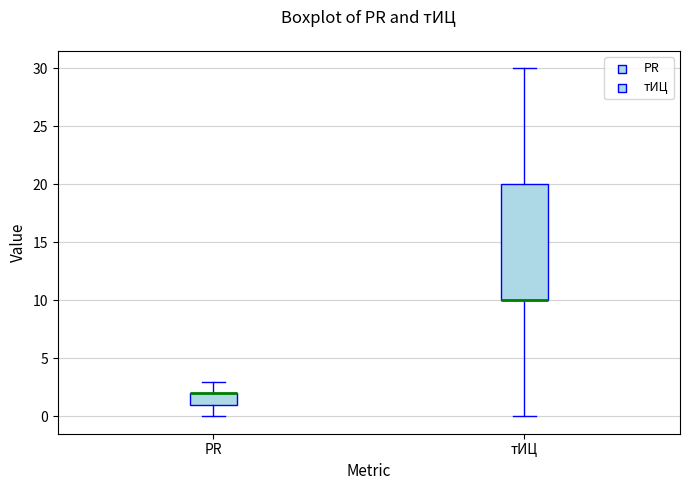

Comparing the boxes themselves (not the whiskers), which one is the tallest?

тИЦ